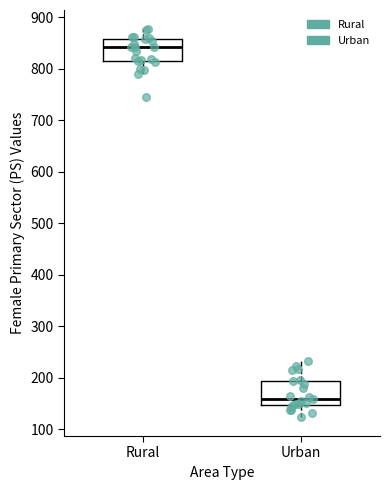

Which box has the highest median line?

Rural